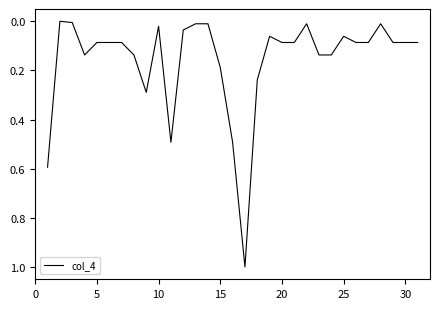

What is the maximum value shown in the chart?

1.0